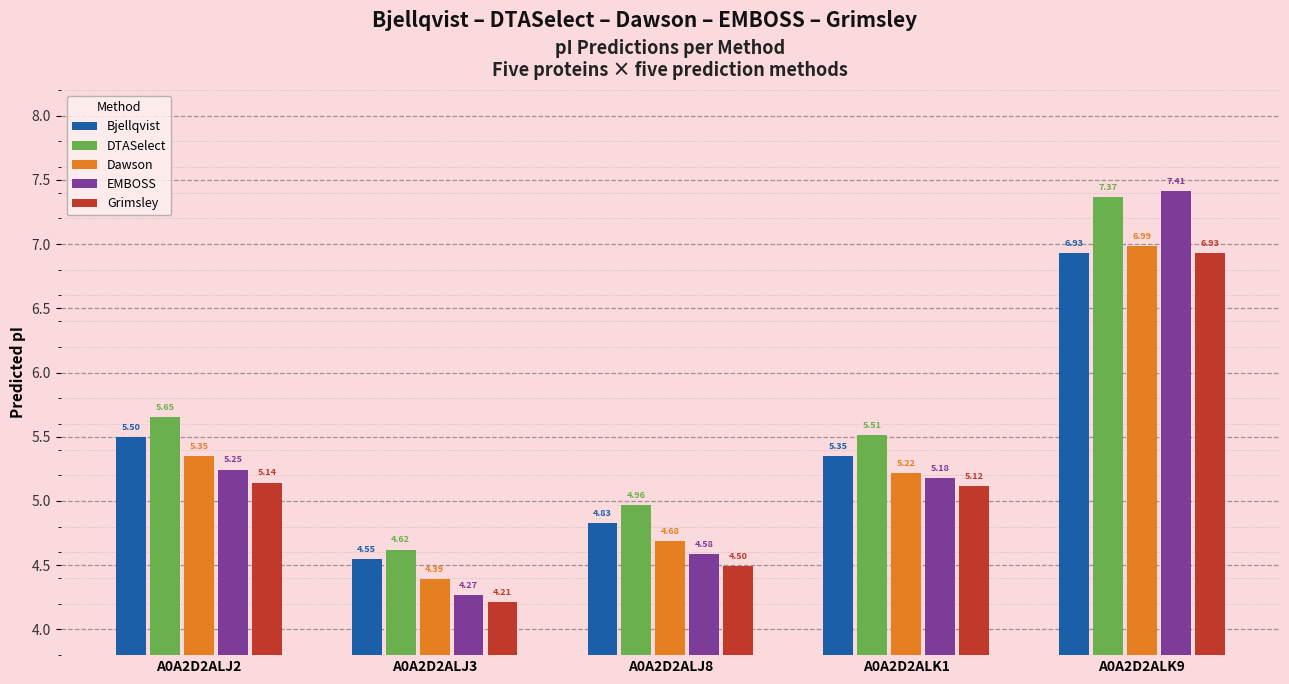

How many groups of bars are there?

5